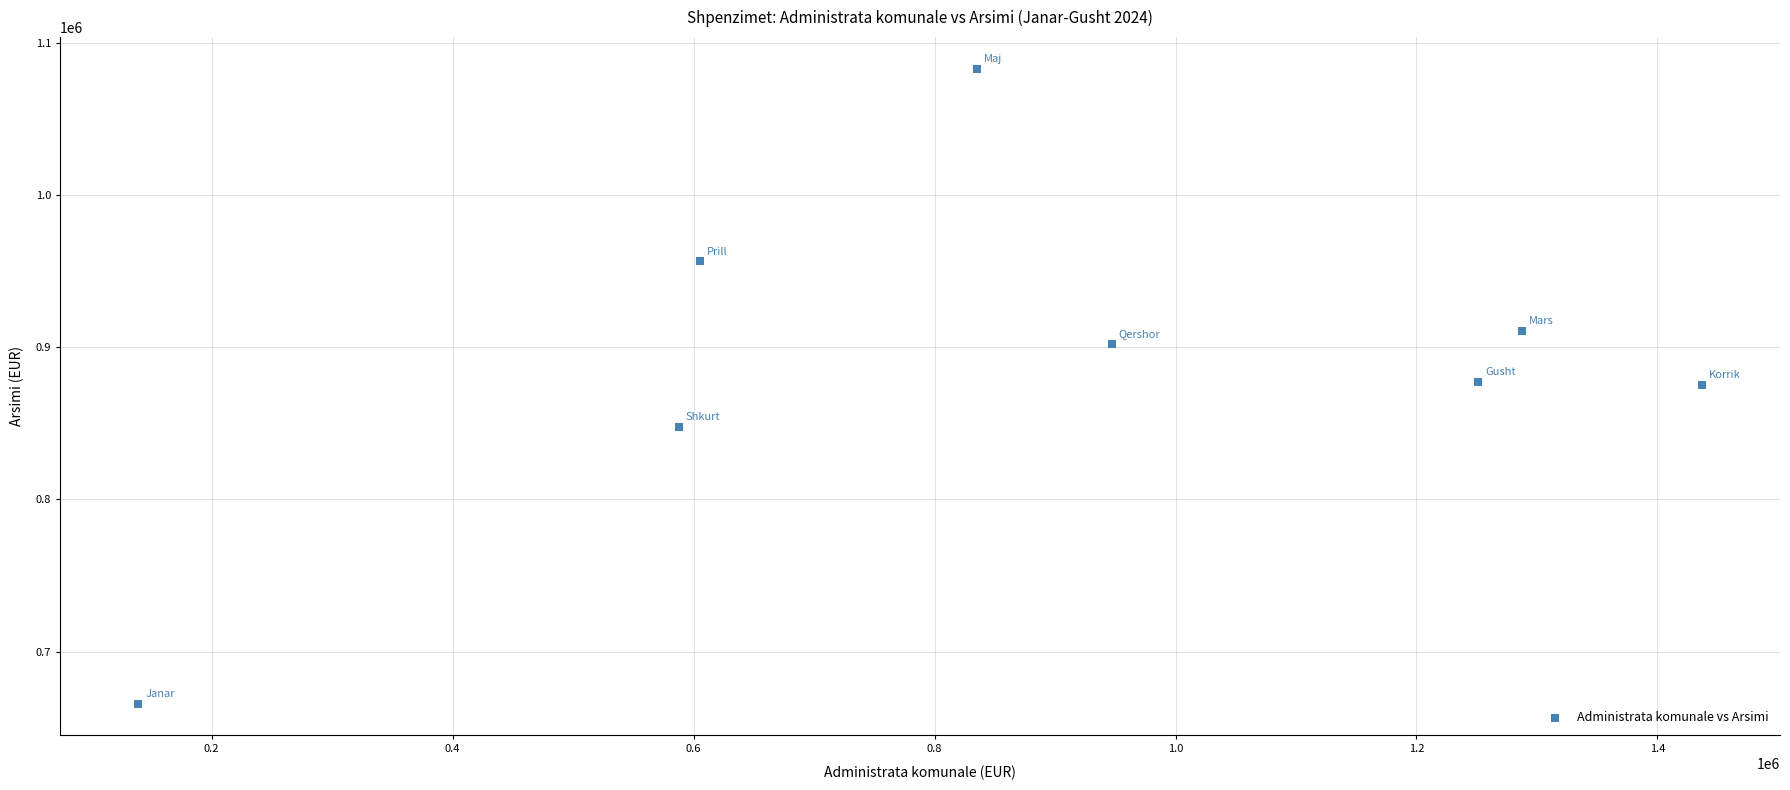

What is the range of Y values (max minus min)?

417030.5